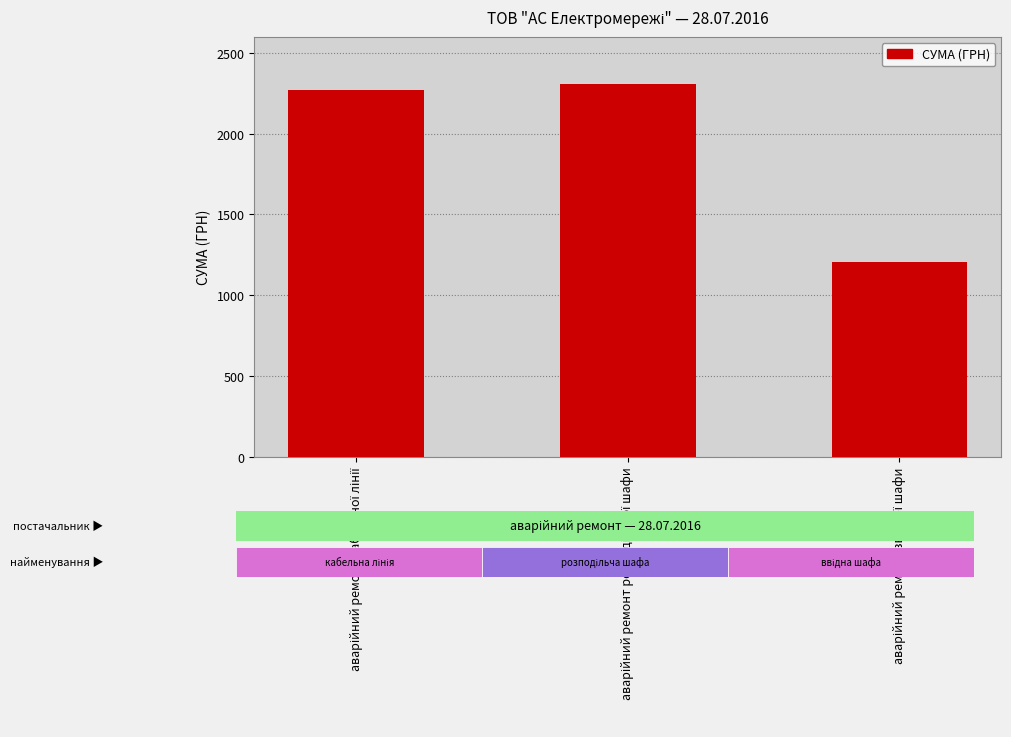

What is the value of the 1st bar from the left?

2269.5